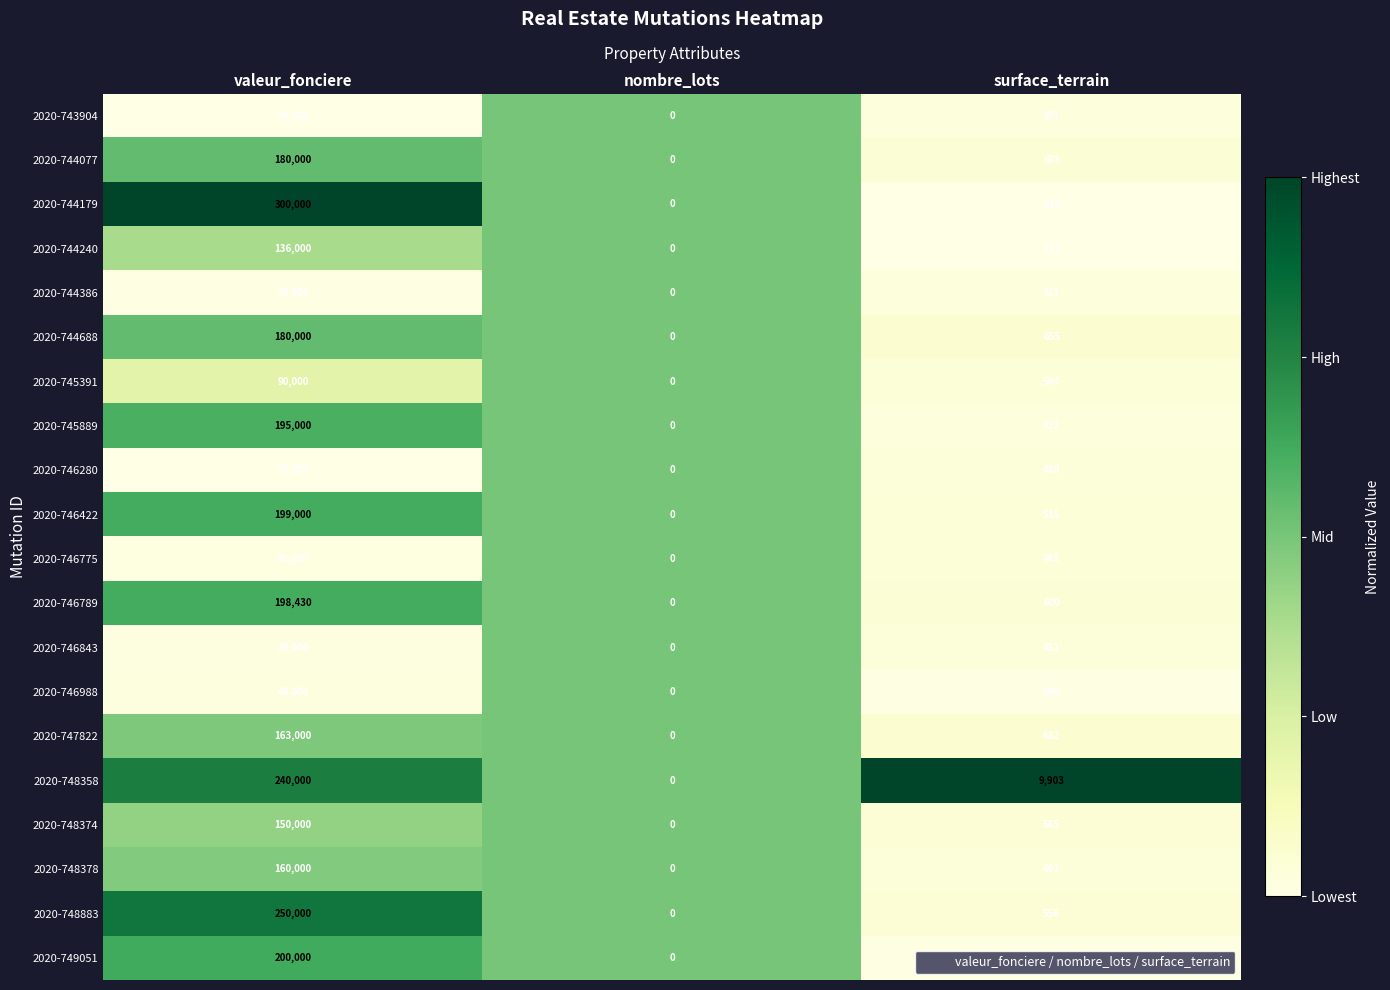

What is the difference between the 2020-746775 values at surface_terrain and valeur_fonciere?

37535